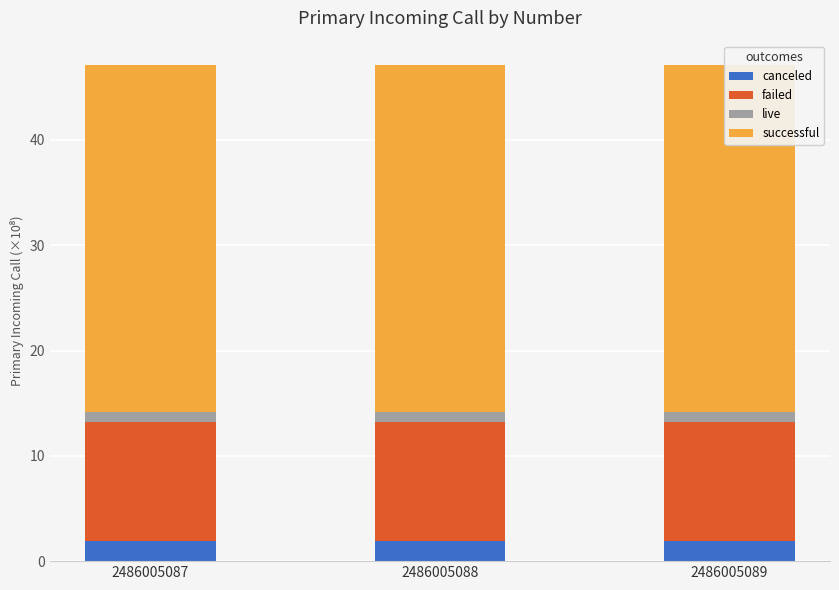

Which series has the largest total across all categories?

successful